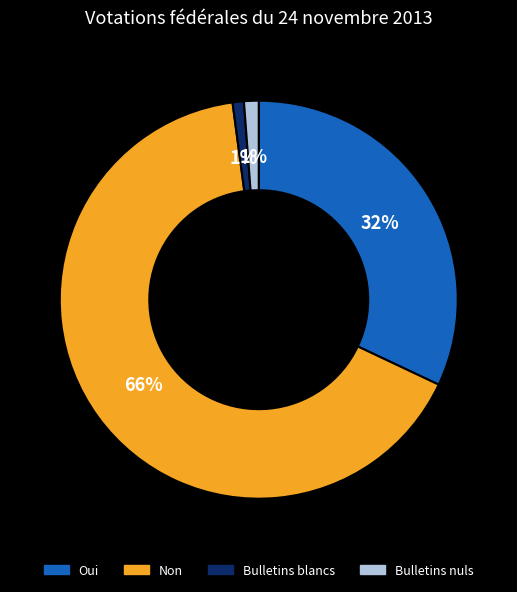

What is the majority slice?

Non